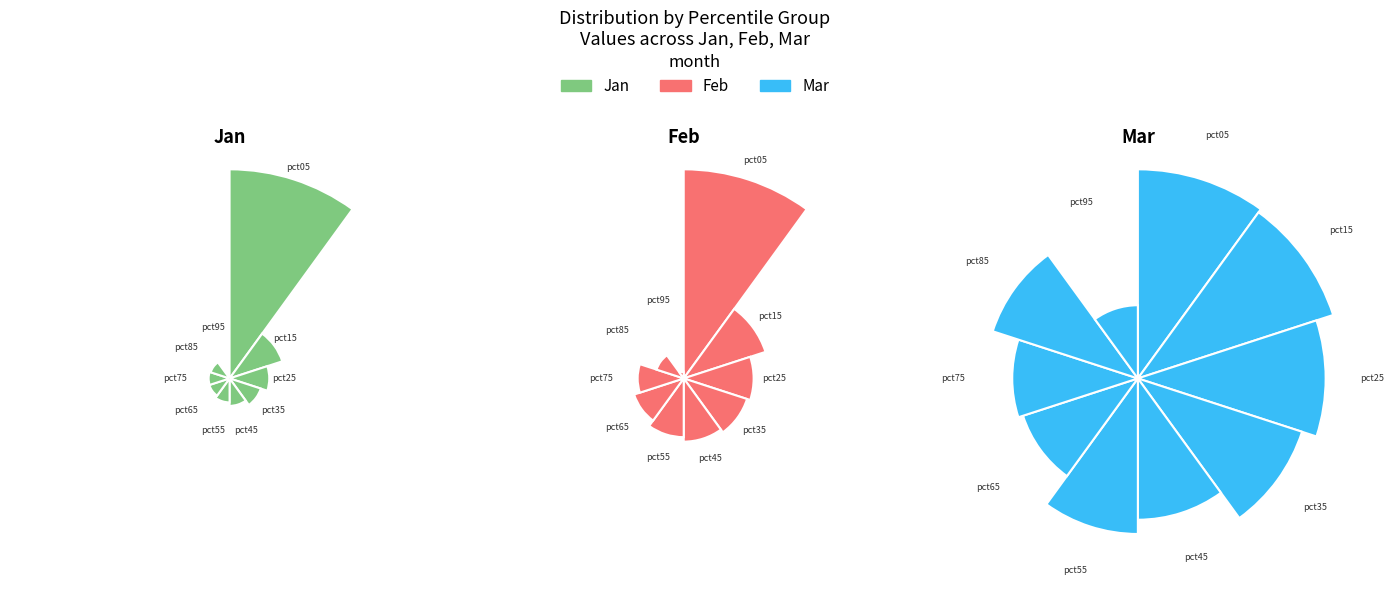

To the nearest percent, what portion does pct75 represent?

5%